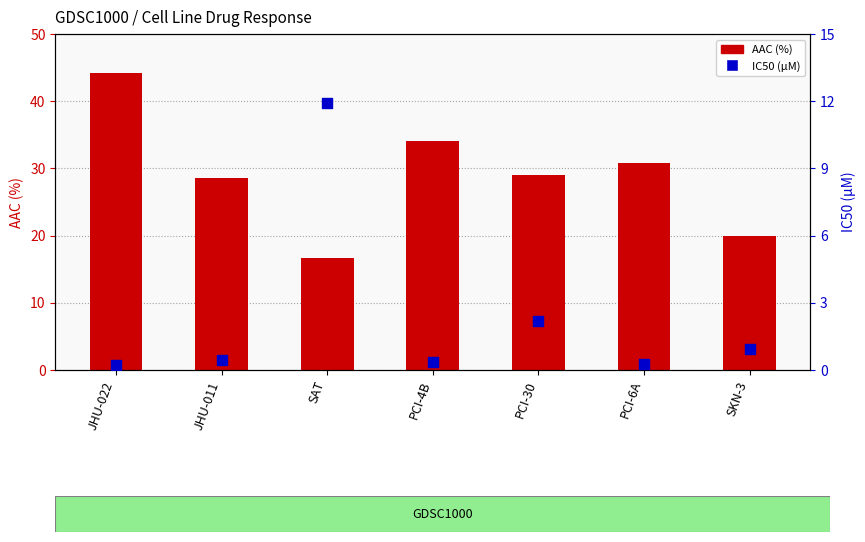

Which series has the largest total across all categories?

AAC (%)